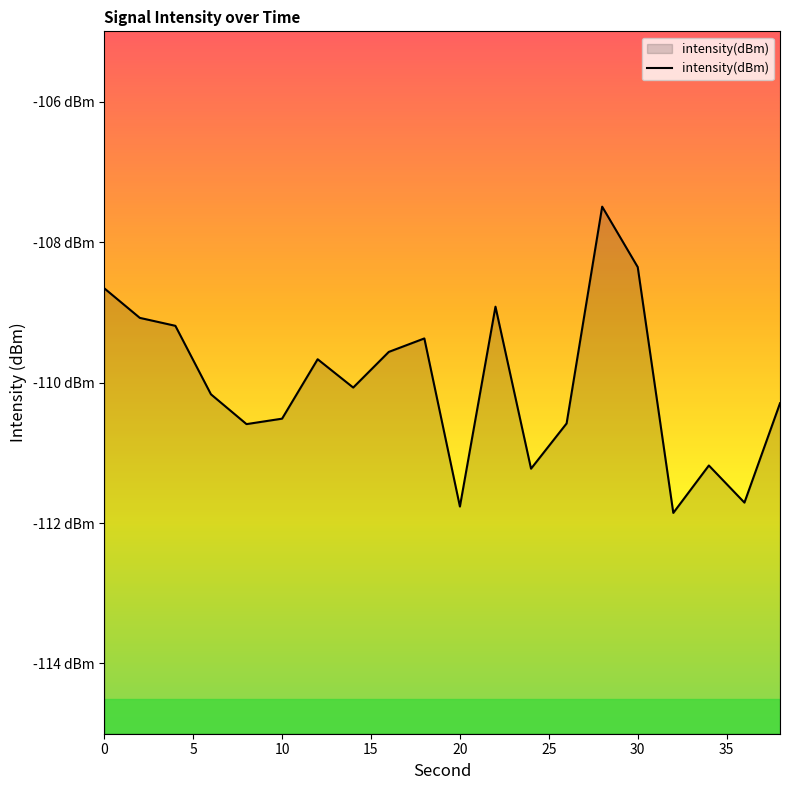

Reading right to left, extract all data points from this chart.

38=-110.3	36=-111.7	34=-111.2	32=-111.9	30=-108.4	28=-107.5	26=-110.6	24=-111.2	22=-108.9	20=-111.8	18=-109.4	16=-109.6	14=-110.1	12=-109.7	10=-110.5	8=-110.6	6=-110.2	4=-109.2	2=-109.1	0=-108.7